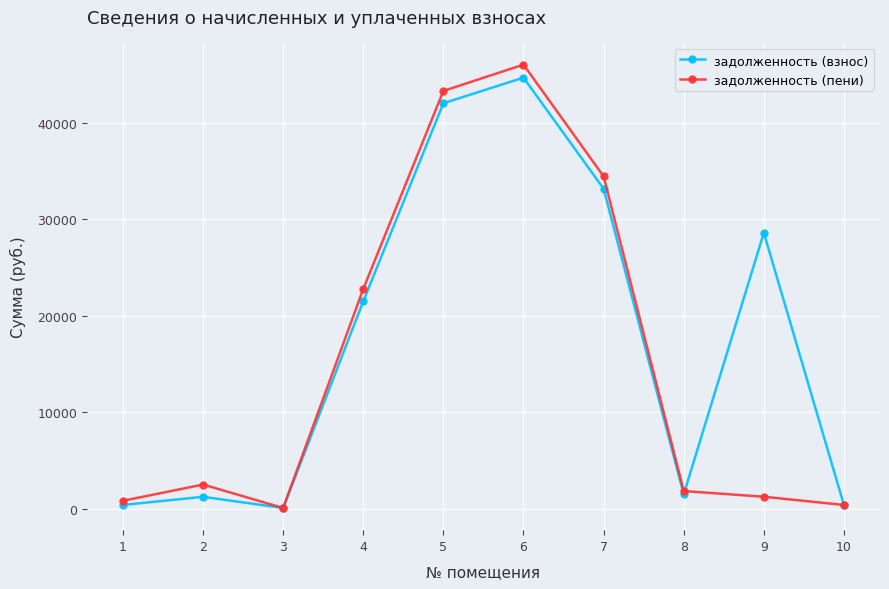

At which category does задолженность (взнос) reach its first local valley?

3